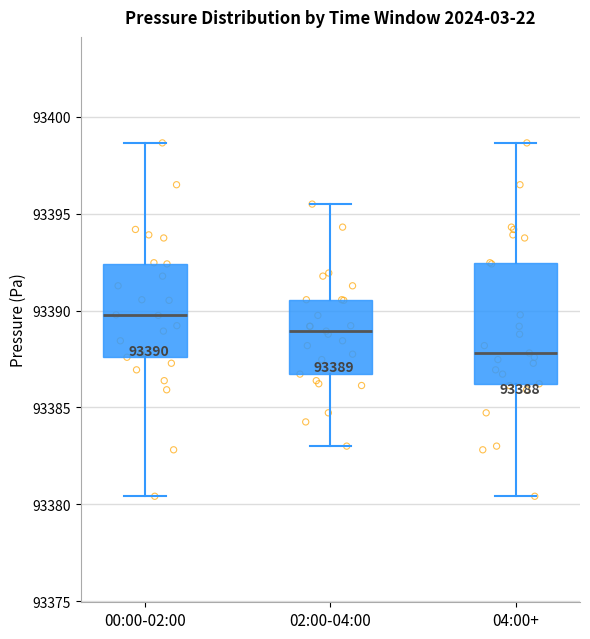

Which box has the highest median line?

00:00-02:00